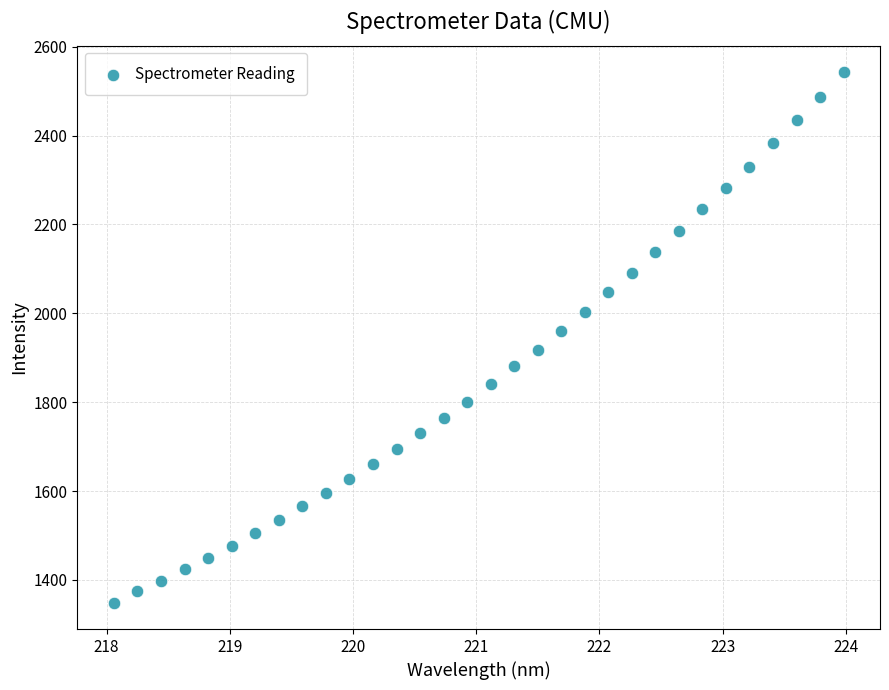

What is the range of Y values (max minus min)?

1193.7